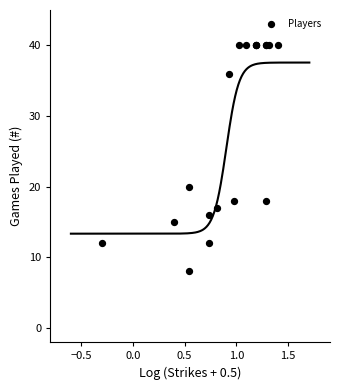

What Y value in the scatter plot is closest to 24?

20